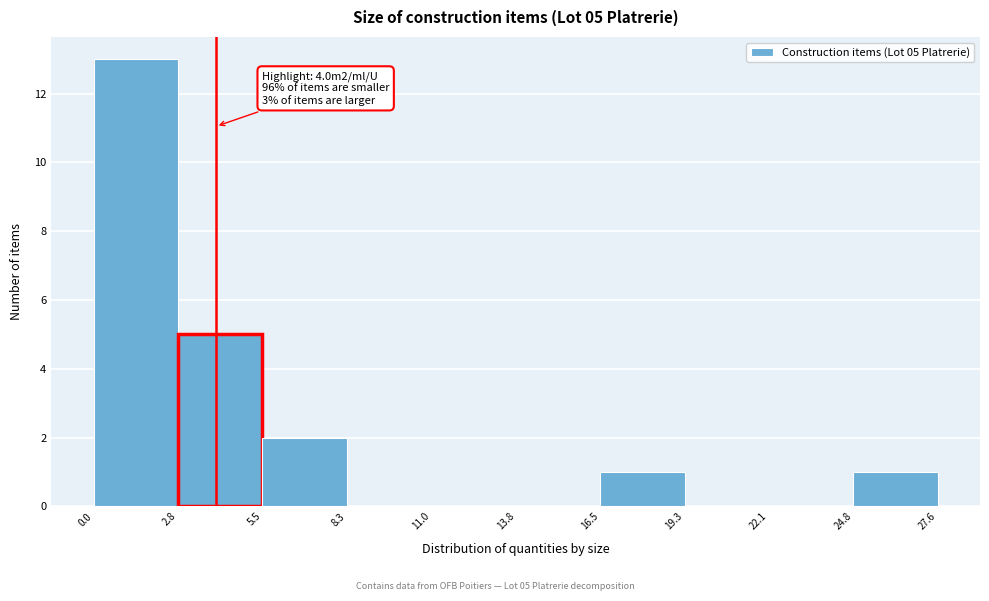

Over which range of the x-axis is the bar tallest?

0.0 to 2.8